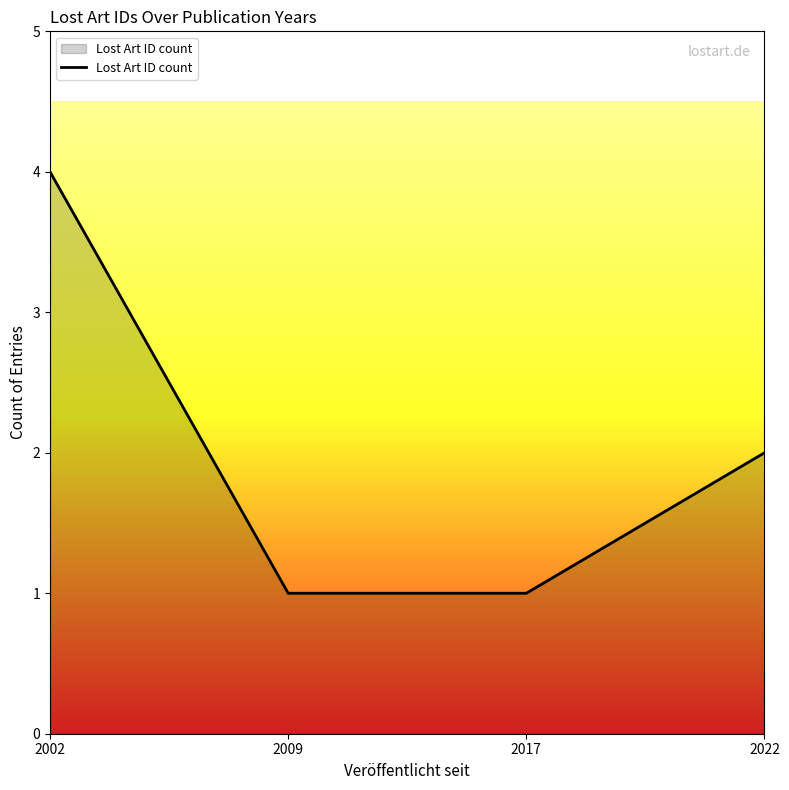

What value does the data have at 2017?

1